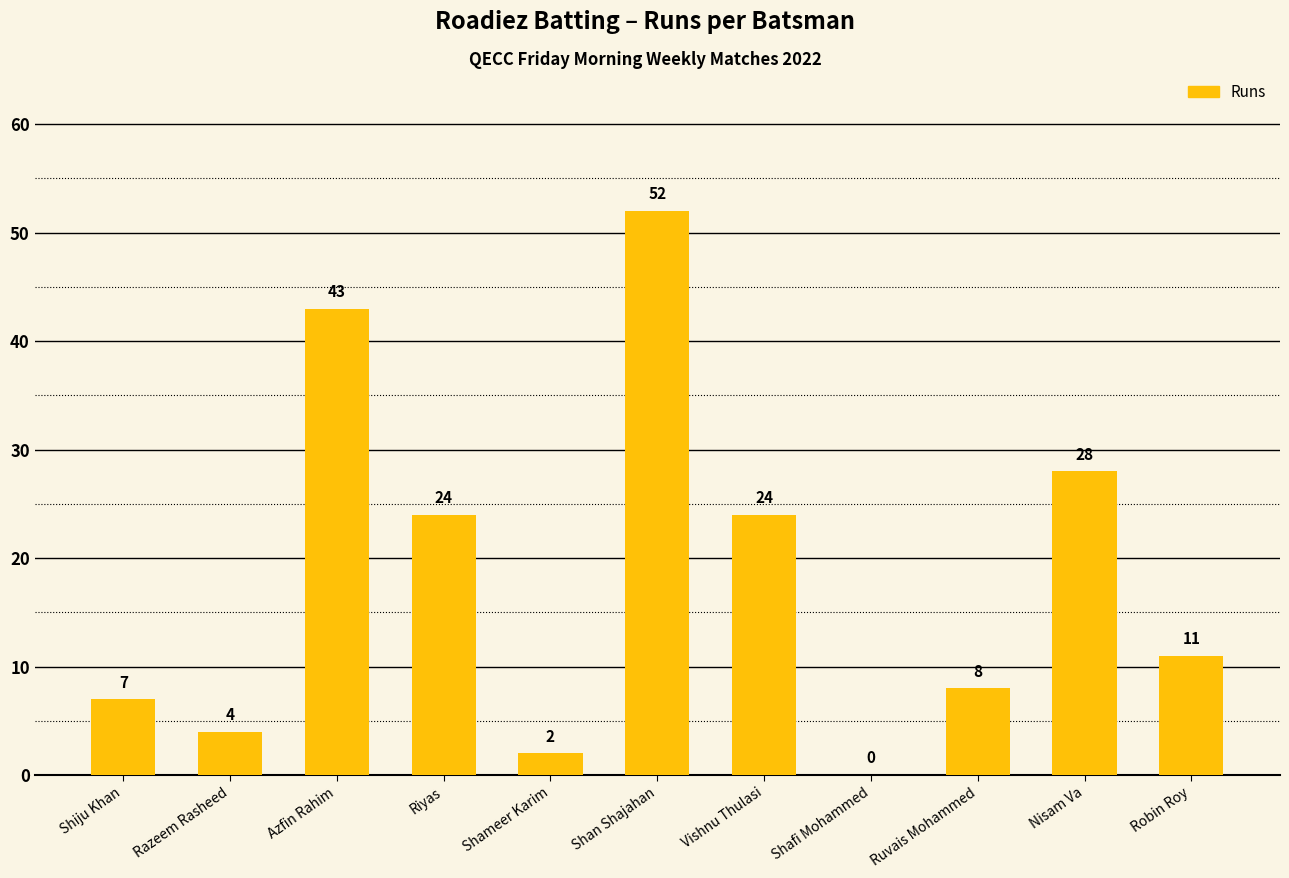

What is the average value?

18